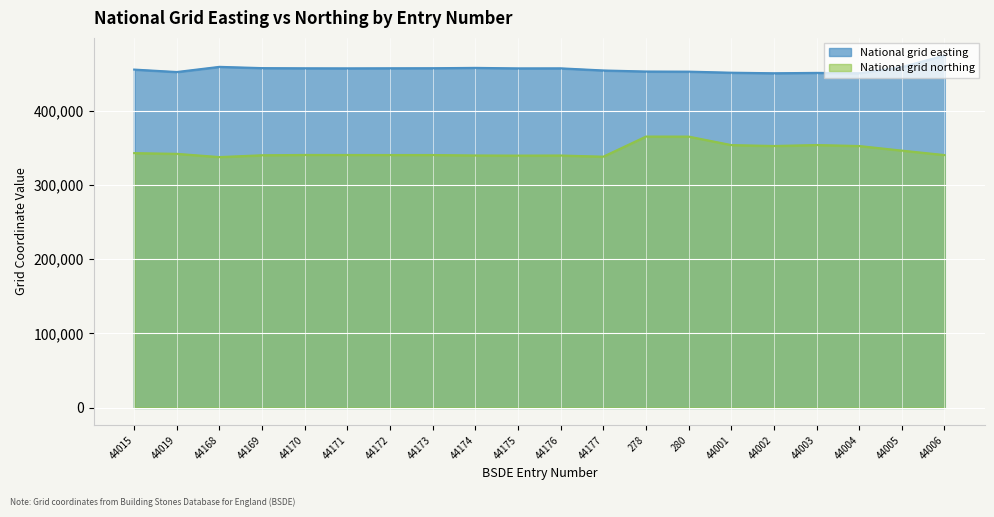

How many data points in National grid easting are less than 456946?

10